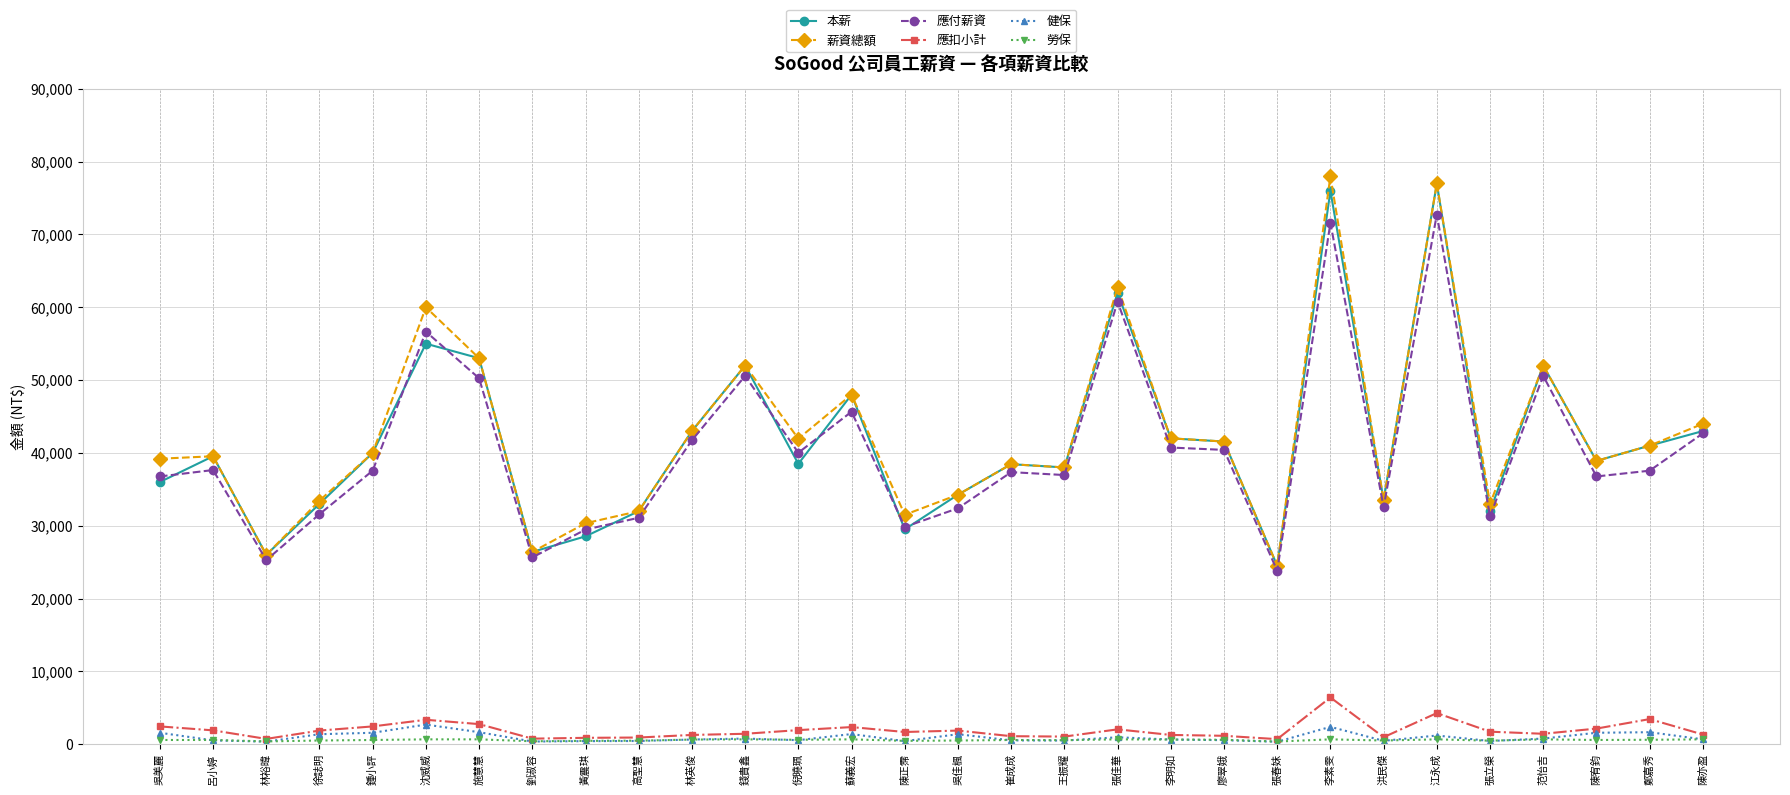

What is the highest value of the 應扣小計 series?

6413